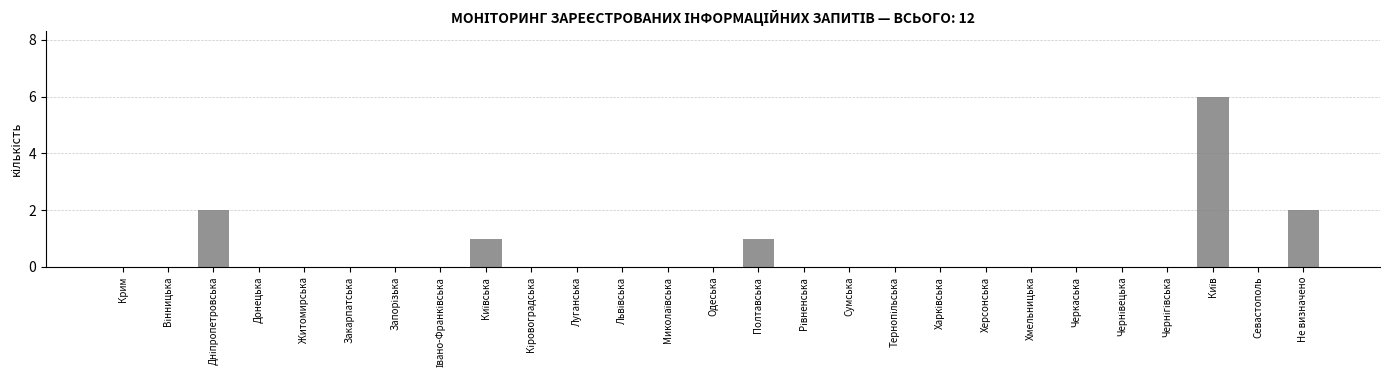

The value at Закарпатська is 4. True or false?

False